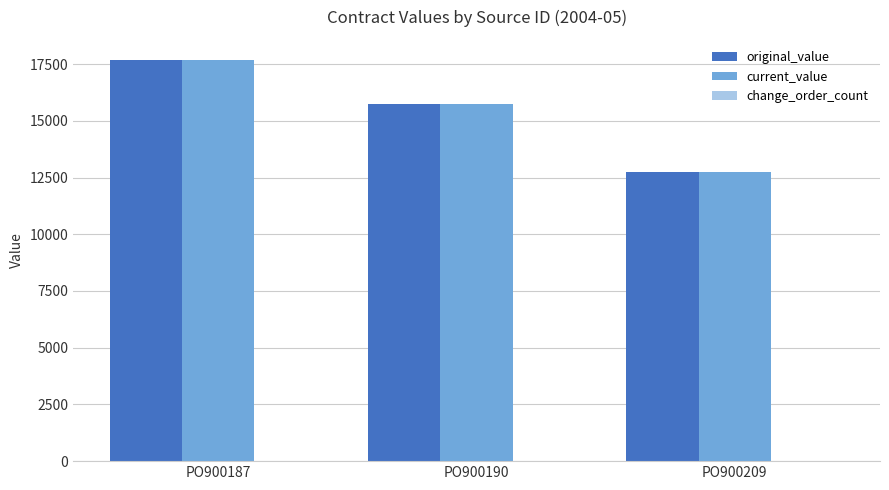

What is the difference between the current_value values at PO900209 and PO900190?

3007